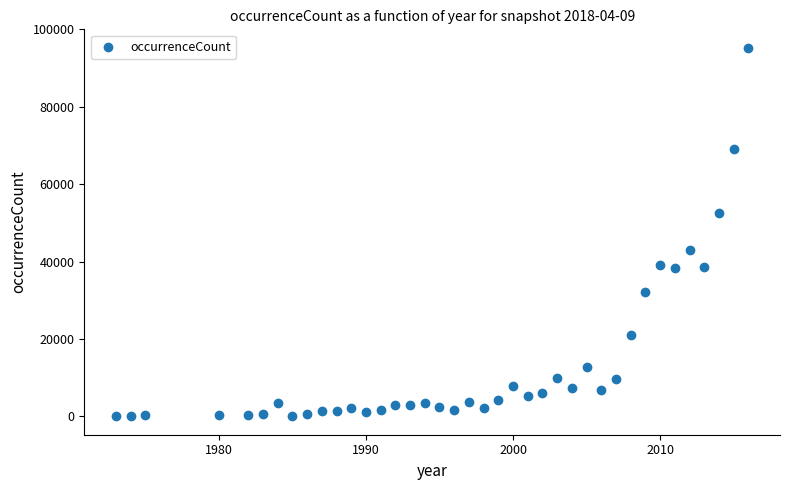

What is the range of X values (max minus min)?

43